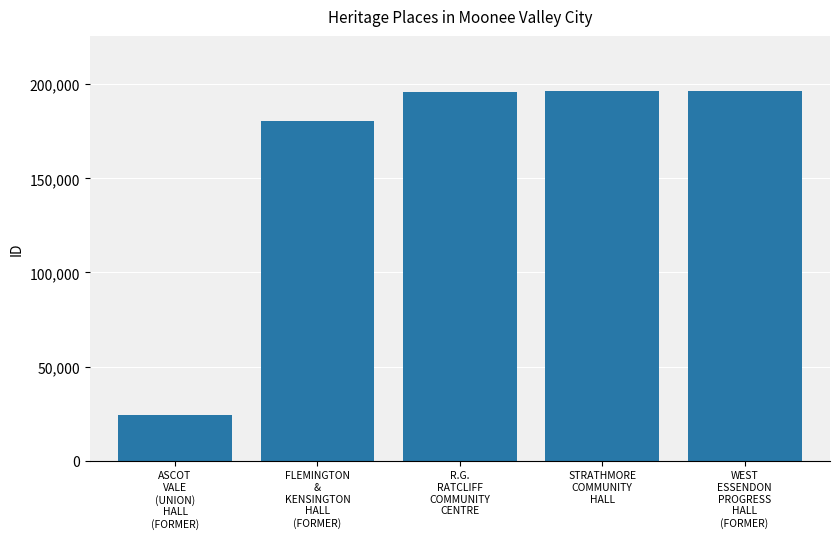

What position from the left is FLEMINGTON
&
KENSINGTON
HALL
(FORMER)?

2